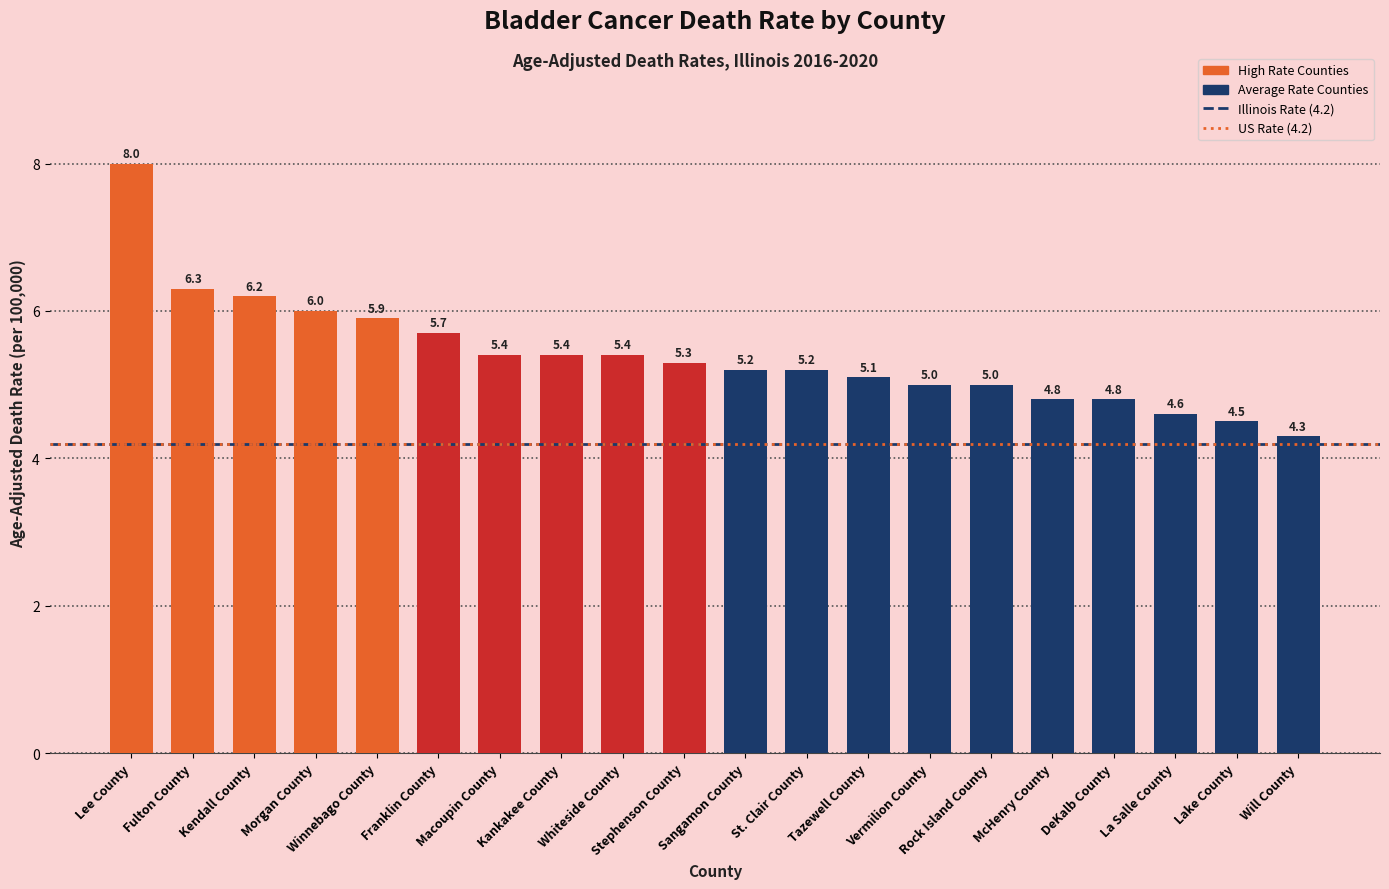

Count the number of categories in the chart.

20